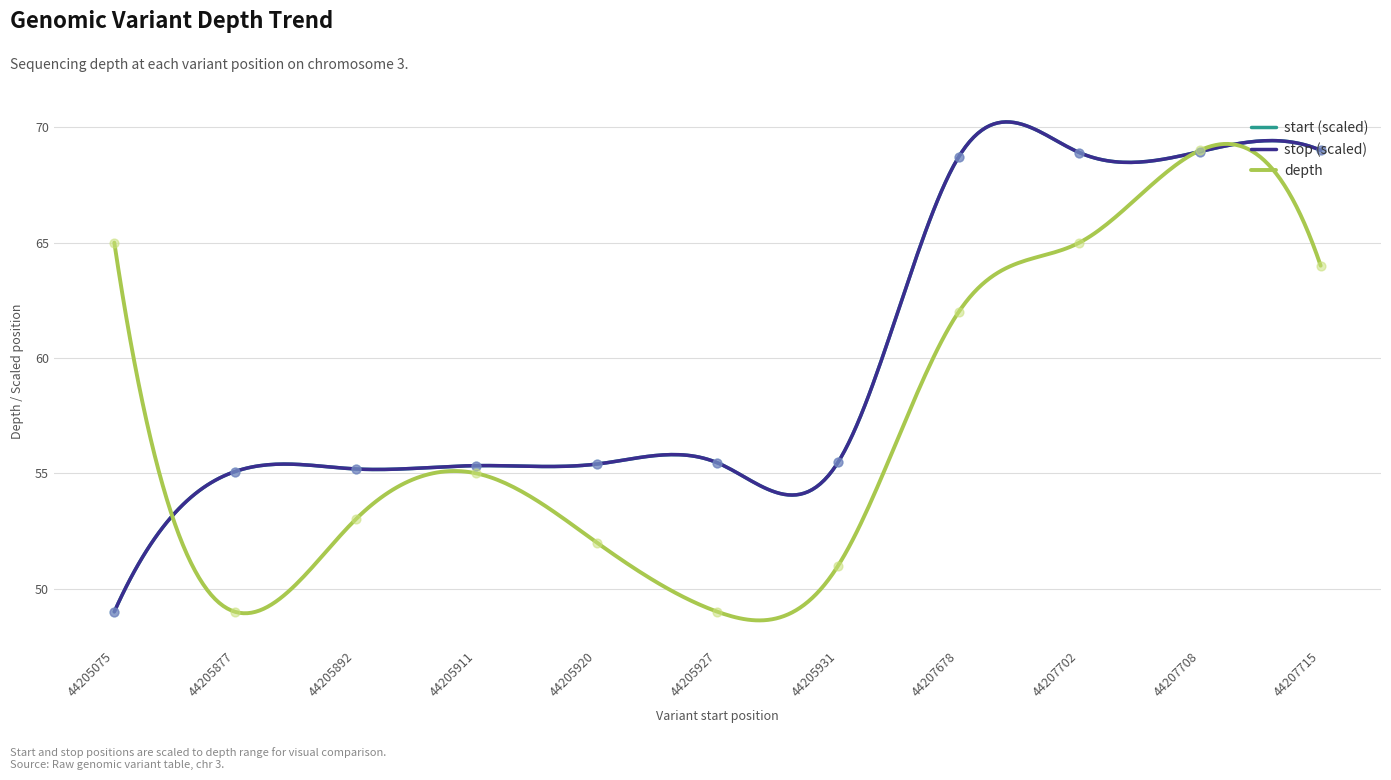

What is the total value across all series at 44207702?

202.8